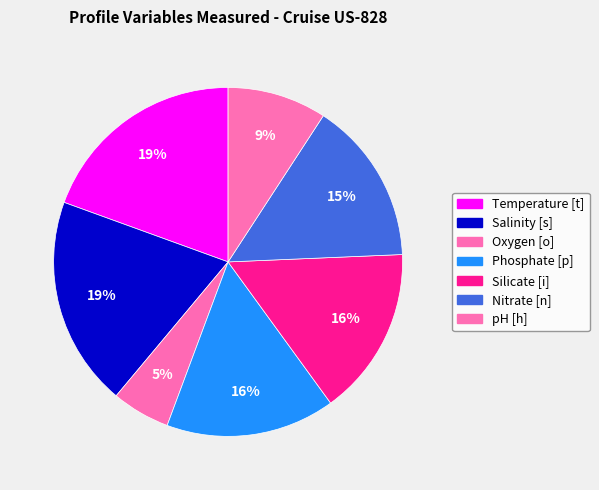

To the nearest percent, what is the difference between the largest and smallest slice percentages?

14%